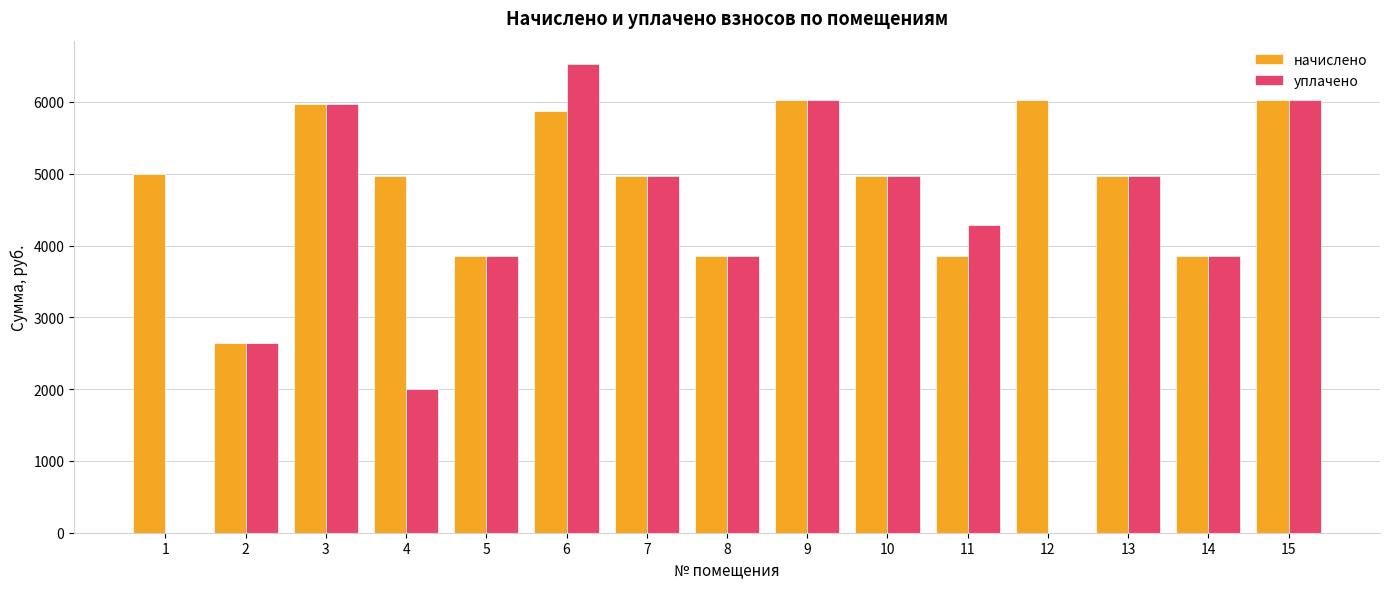

Which series has the widest spread of values?

уплачено